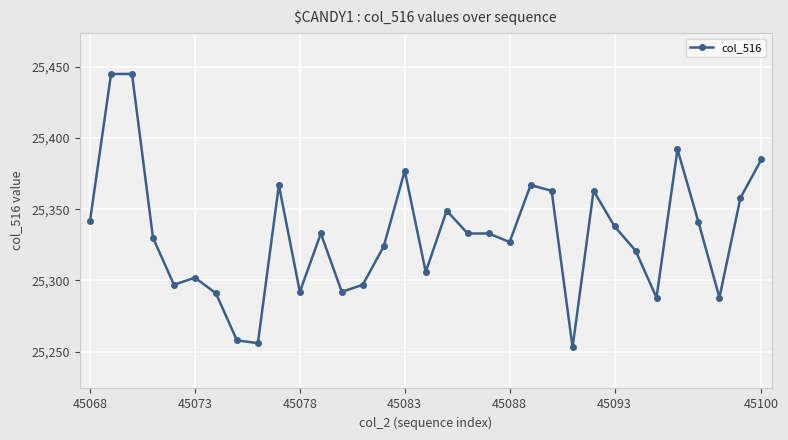

What is the value of the 12th point from the left?

25333